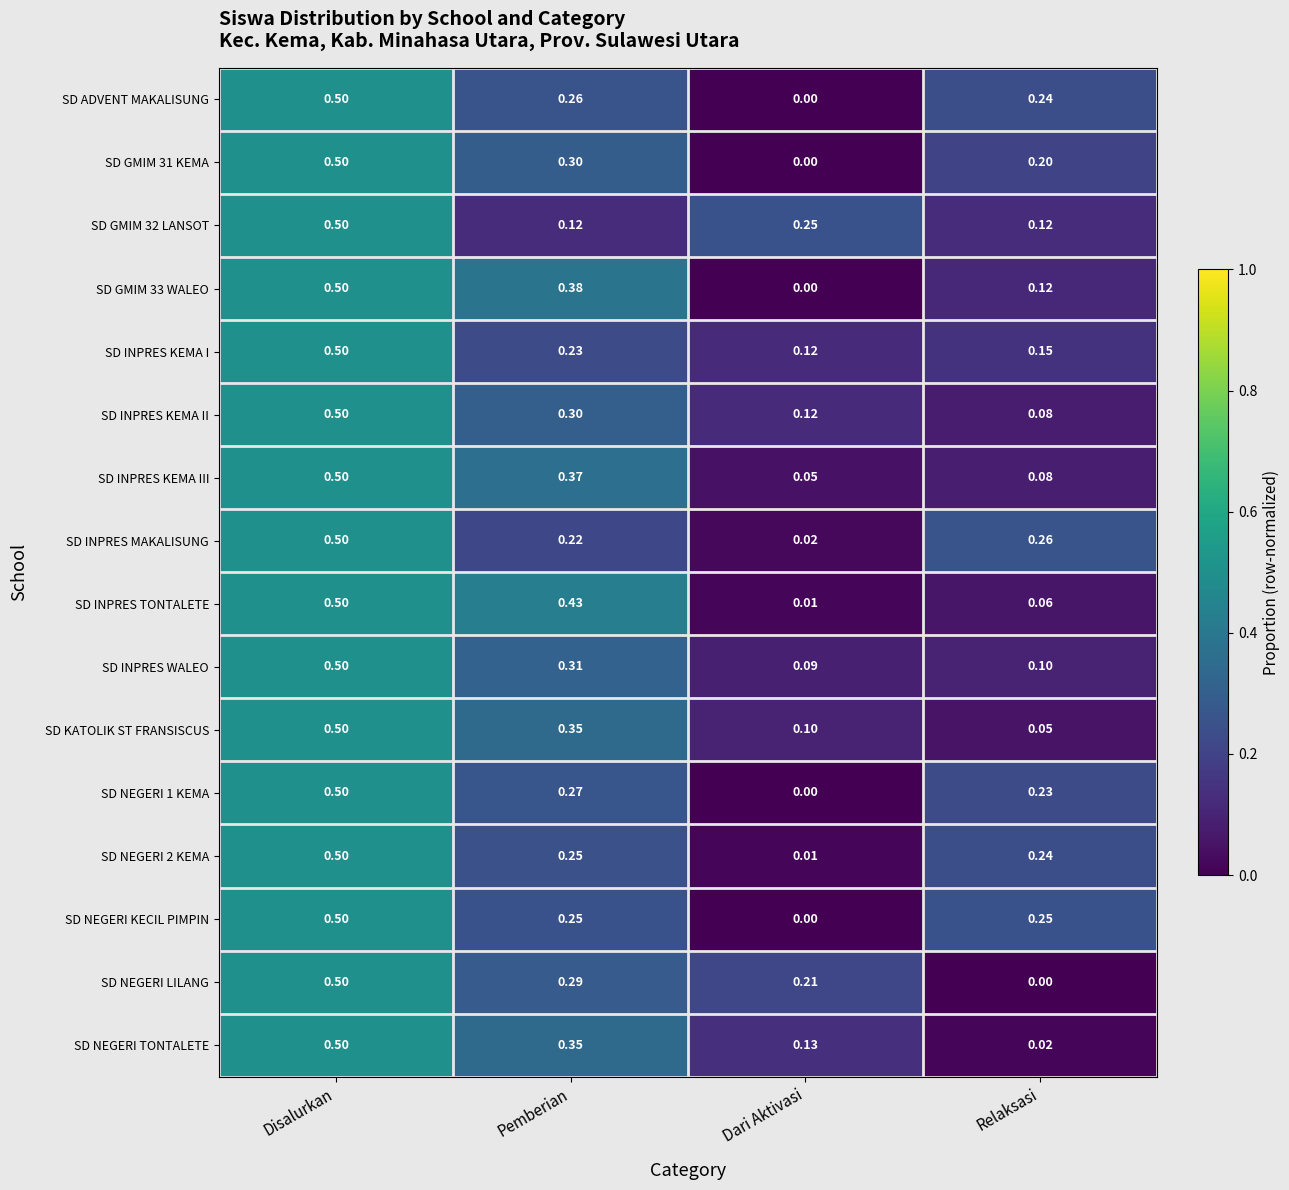

At which category is the sum across all series the highest?

Disalurkan